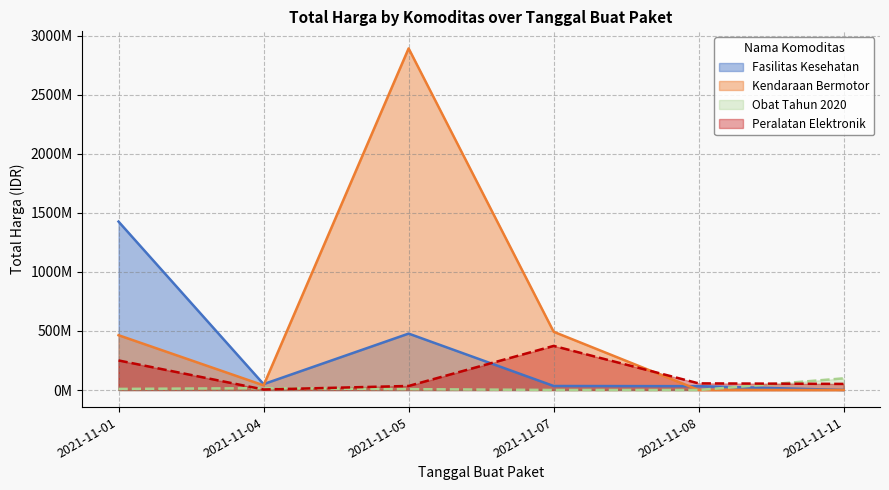

True or false: Fasilitas Kesehatan has a value of 365710910 at 2021-11-01.

False